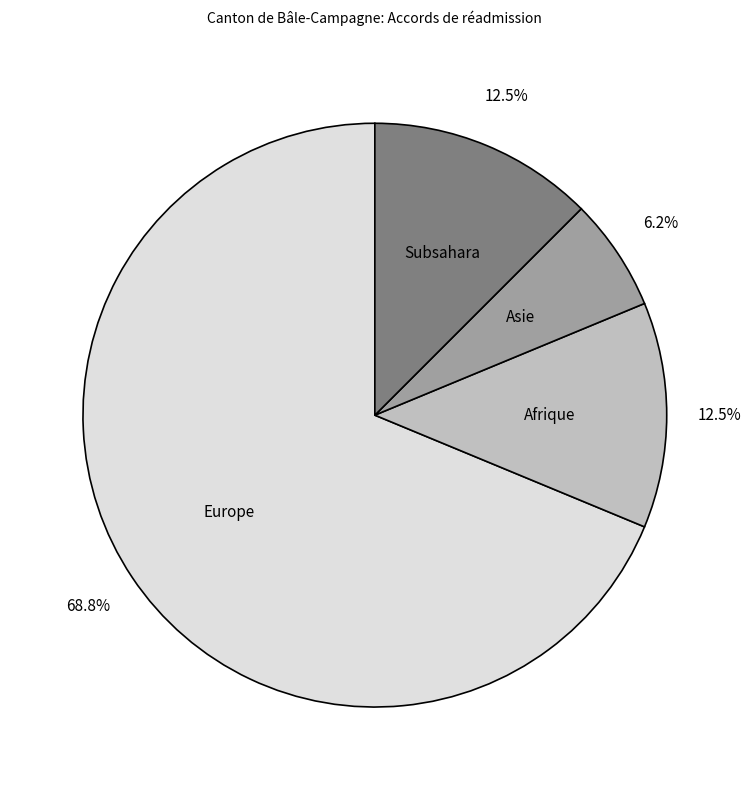

To the nearest percent, what is the average slice percentage?

25%